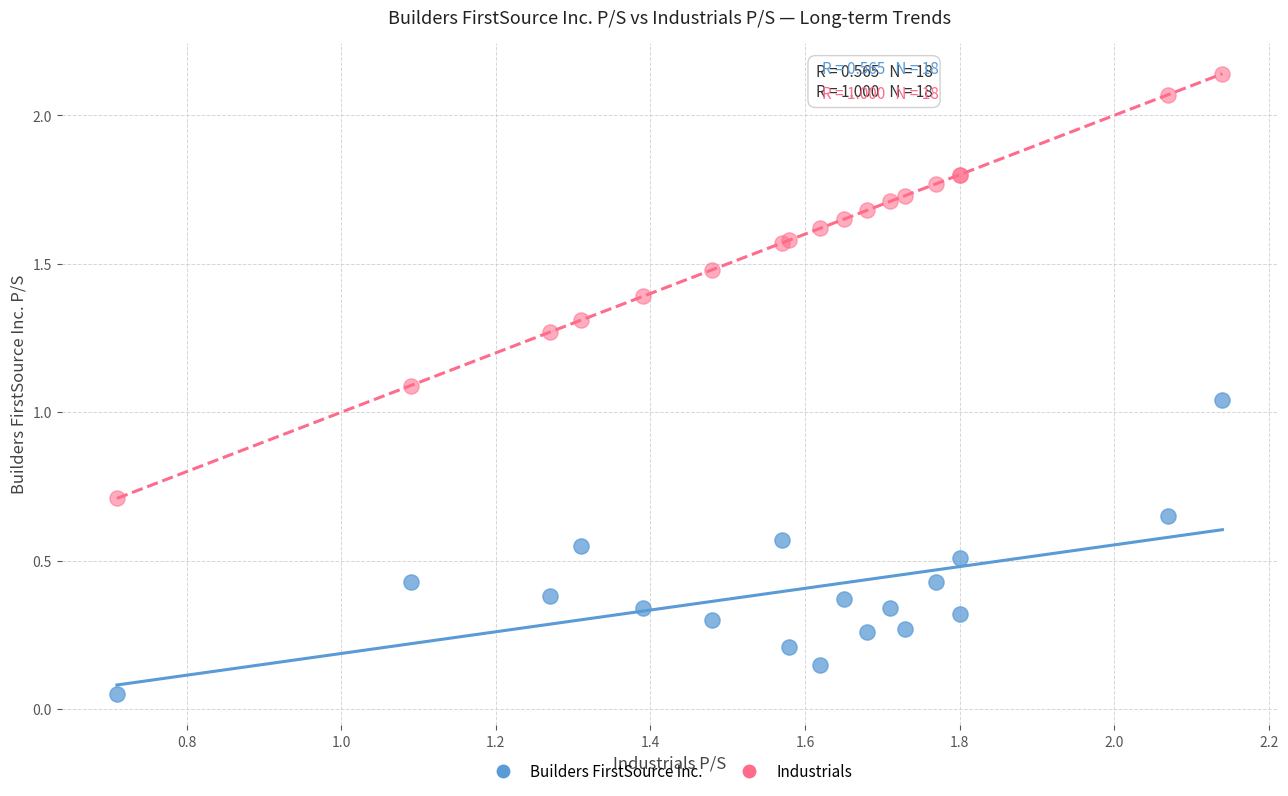

In the Industrials series, what Y value is closest to 1?

1.1